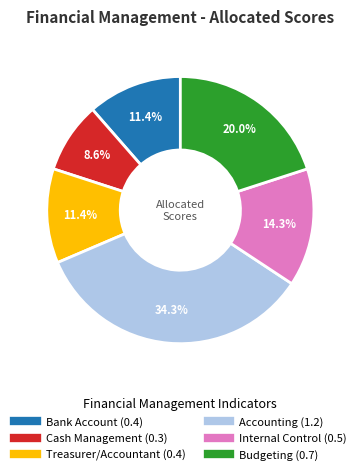

Between Cash Management and Accounting, which is larger?

Accounting